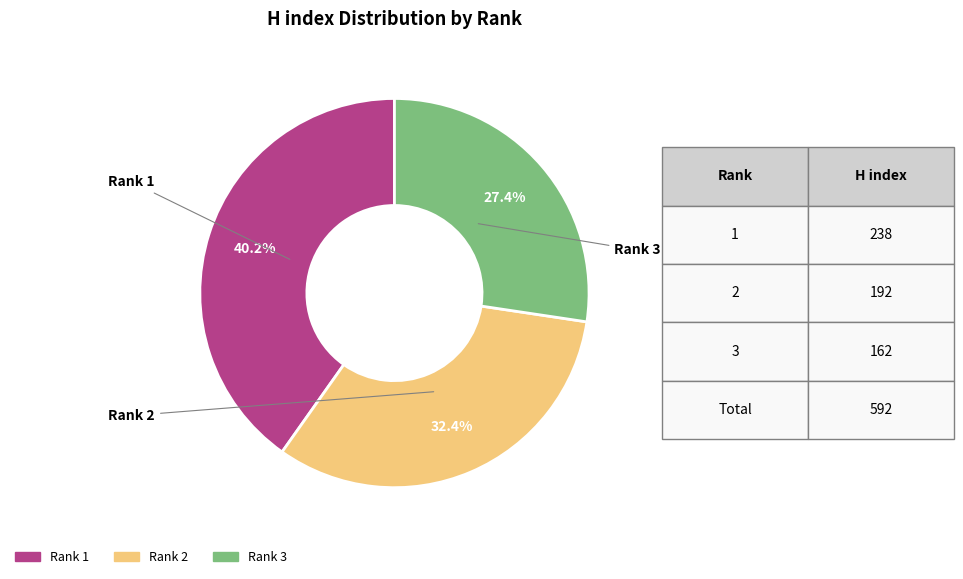

Which category has the biggest portion of the pie?

Rank 1